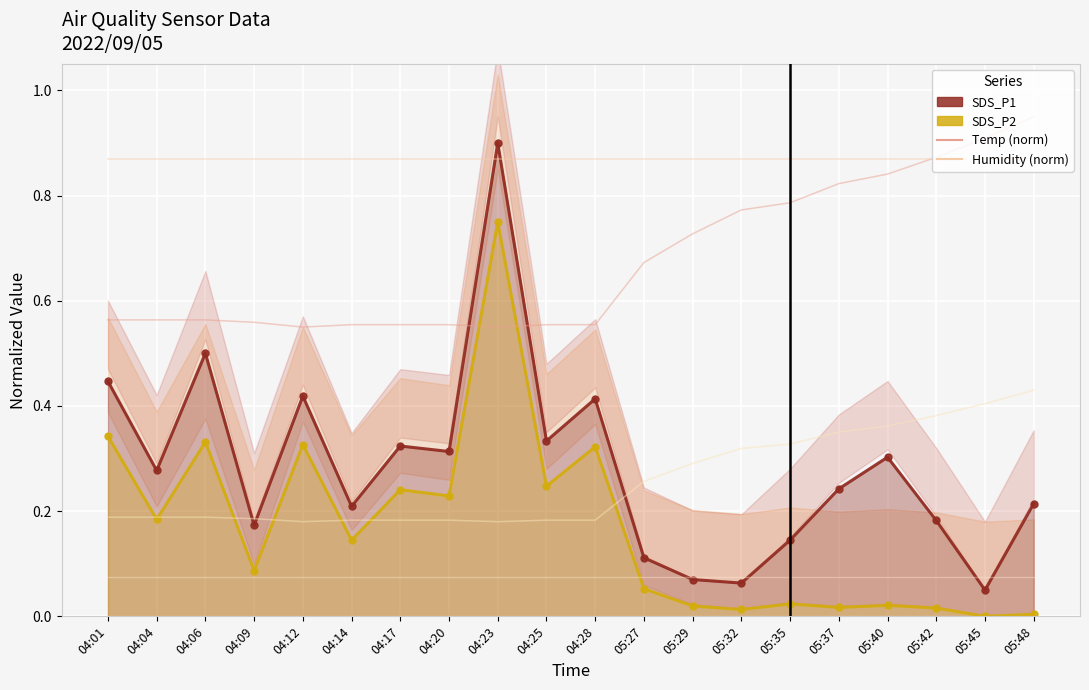

What is the sum of the SDS_P2 values at 04:20 and 04:04?

0.4